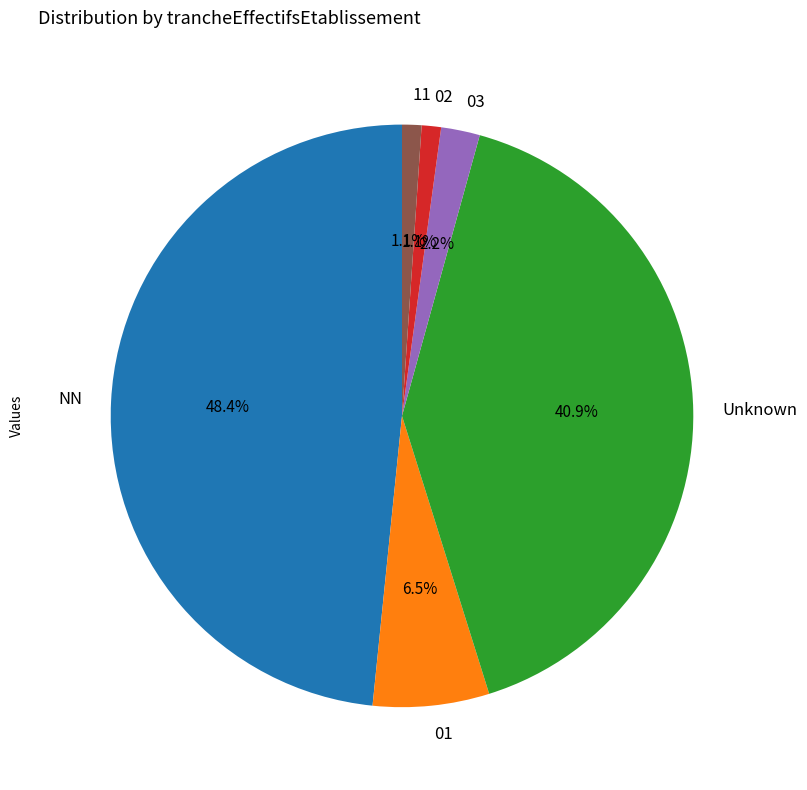

Which has a higher value, NN or 03?

NN